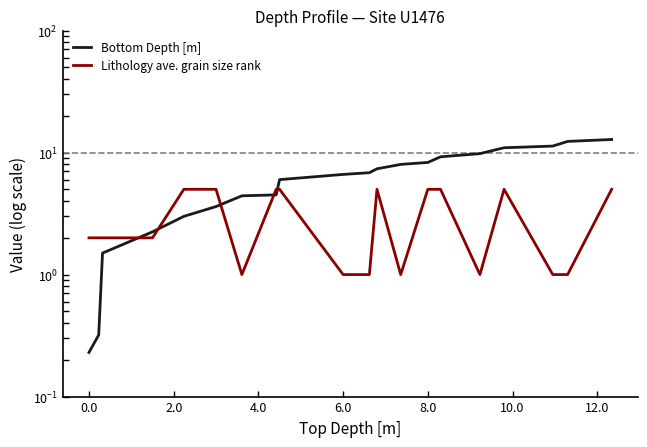

Does the chart have visible grid lines?

No